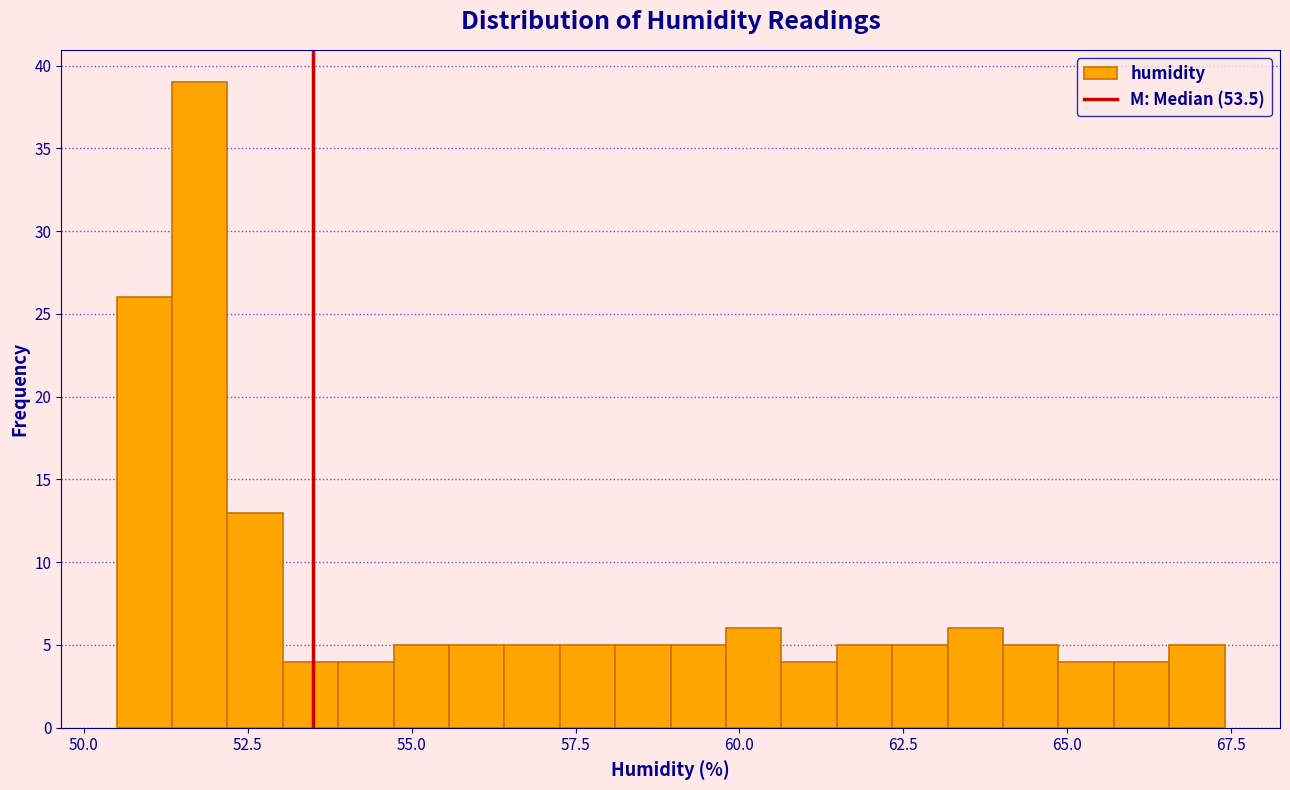

Around what value on the x-axis is the tallest bar? Give the approximate position of its centre, as read against the axis.

52.0